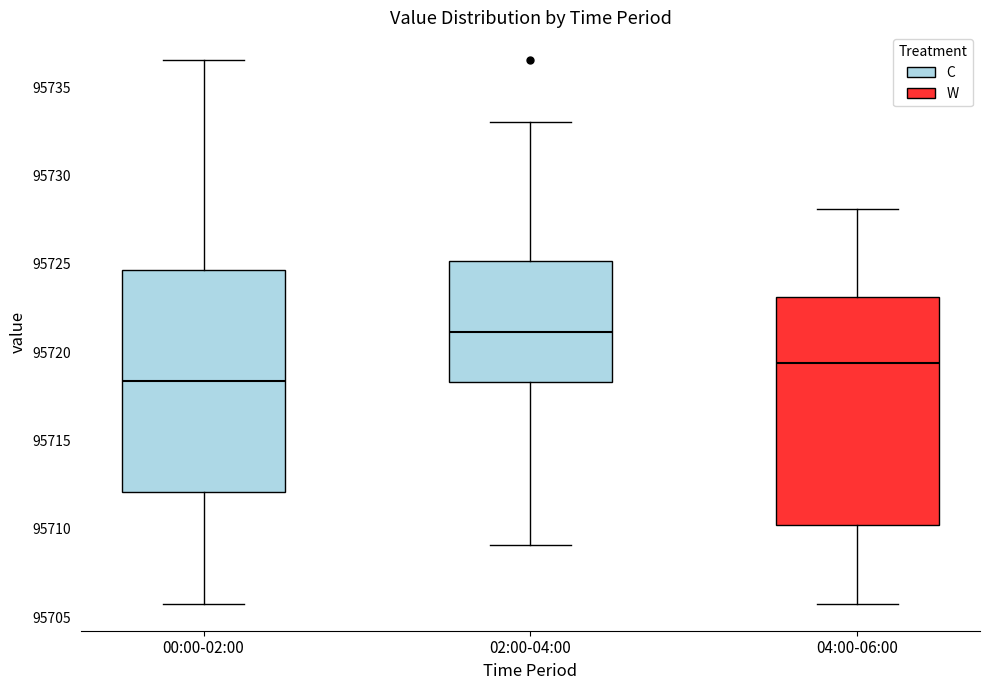

Reading left to right, read every box against the y-axis: the position of its median line, the range the box covers, and the ends of its whiskers. The values are not printed on the chart, so give them approximately, as read against the axis.

00:00-02:00: median 95718.5, box 95712.0 to 95724.5, whiskers 95706.0 to 95736.5
02:00-04:00: median 95721.0, box 95718.5 to 95725.0, whiskers 95709.0 to 95733.0
04:00-06:00: median 95719.5, box 95710.0 to 95723.0, whiskers 95706.0 to 95728.0